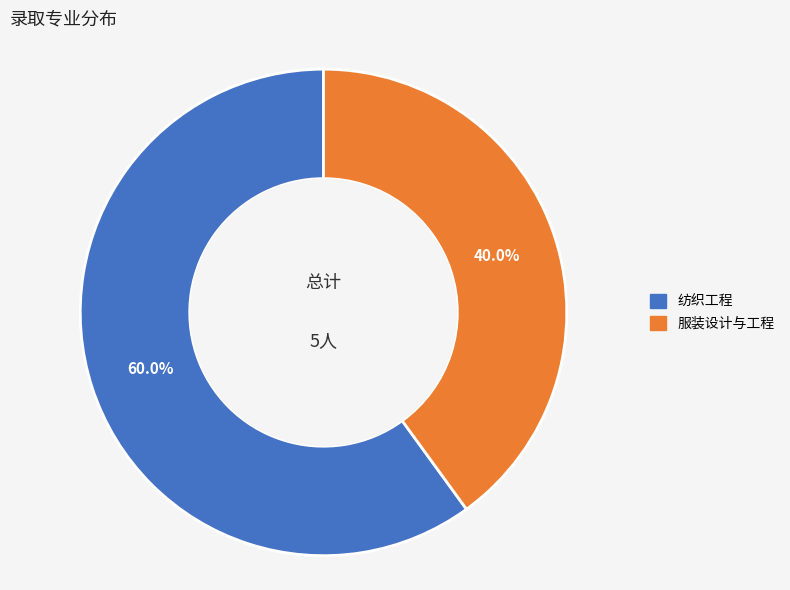

What percentage is NOT represented by 服装设计与工程?

60.0%